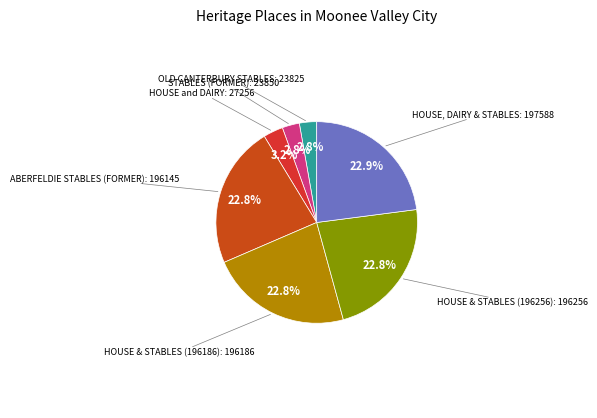

Count the number of slices in the pie.

7